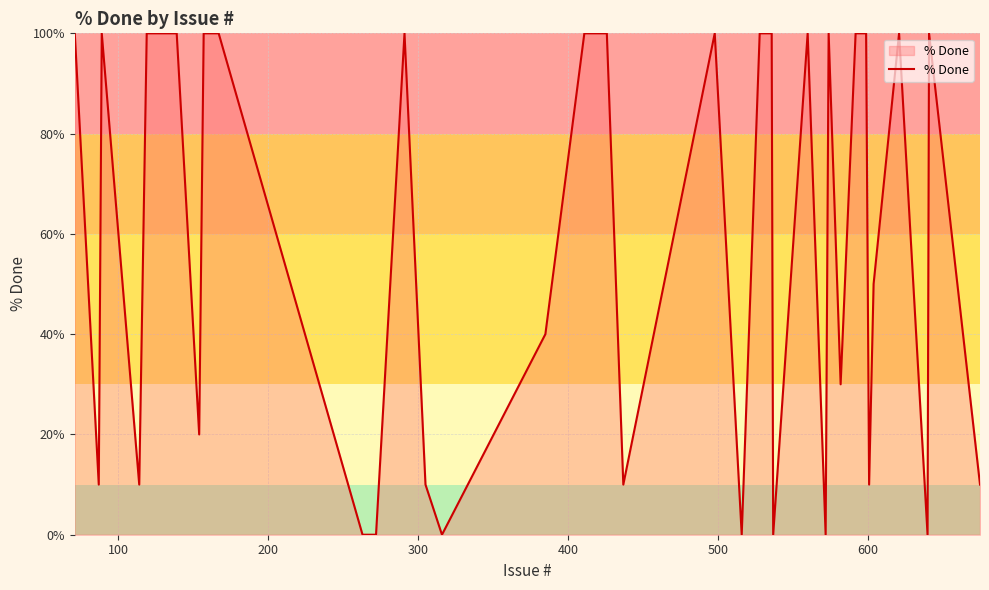

What is the difference between the maximum and minimum values?

100